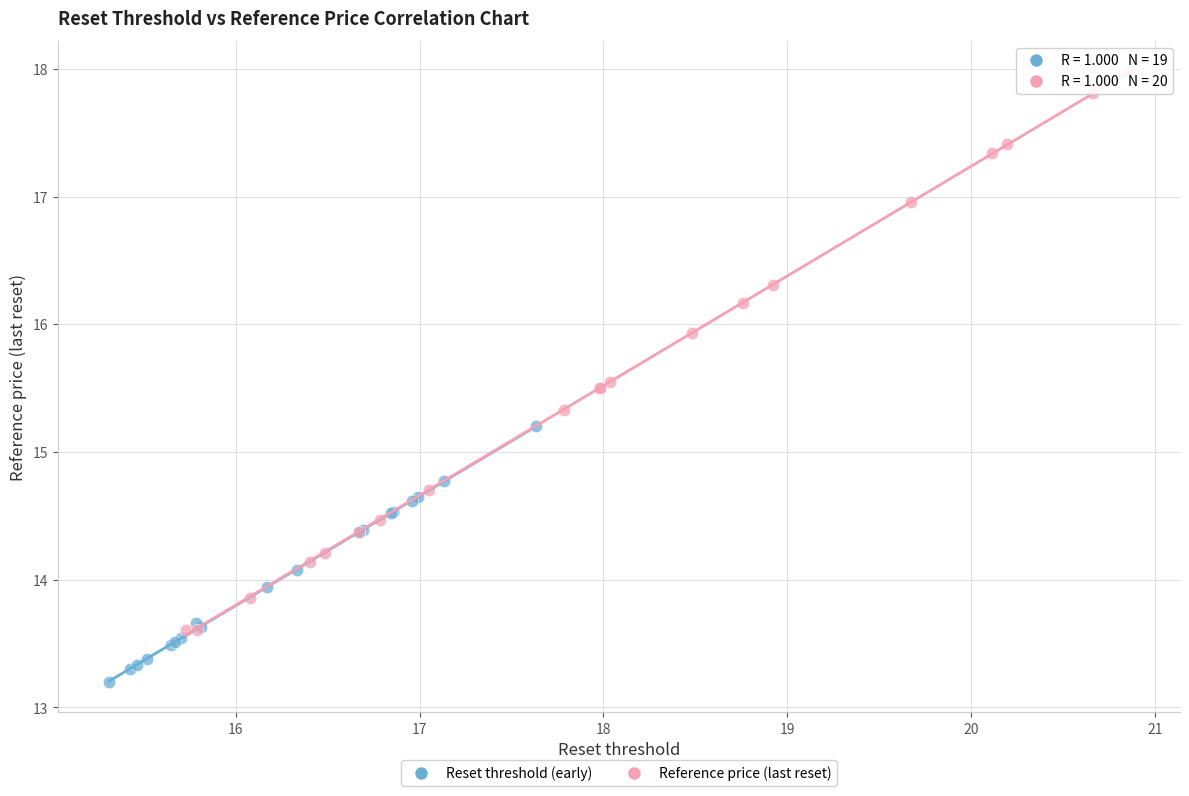

Which series contains the lowest Y value?

Reset threshold (early)